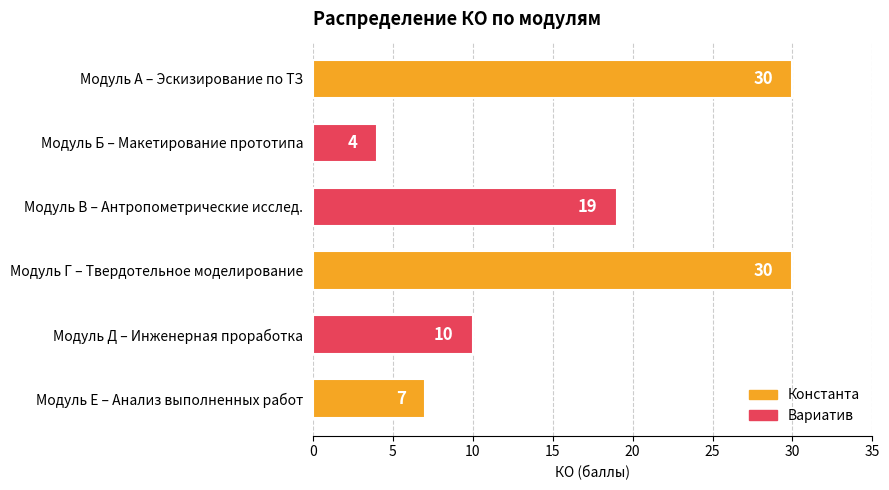

What is the label of the 3rd bar from the bottom?

Модуль Г – Твердотельное моделирование